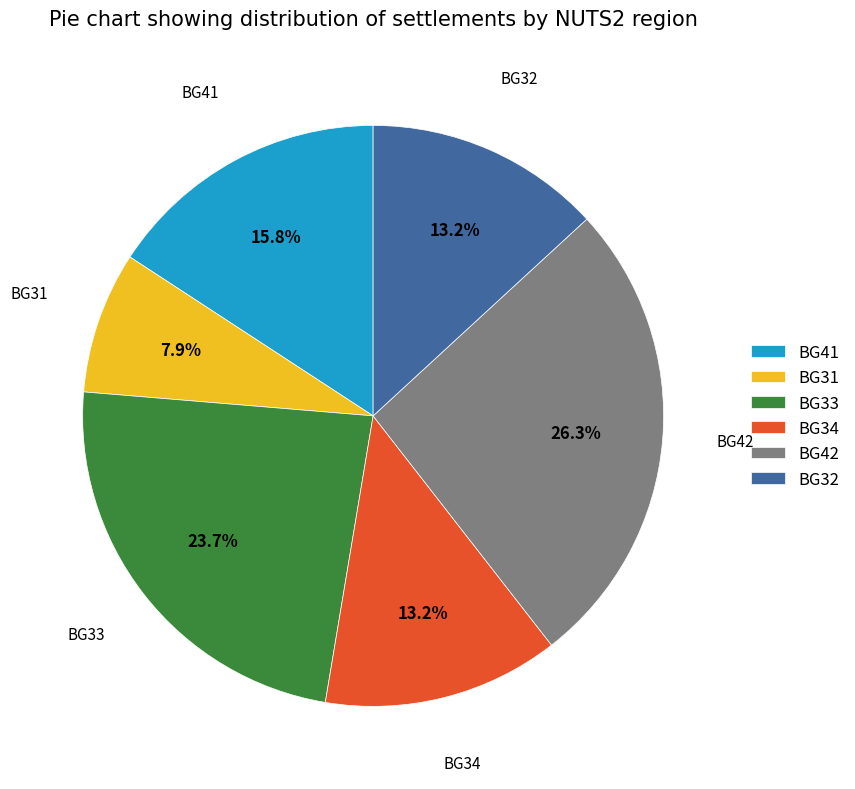

What percentage is NOT represented by BG42?

73.7%